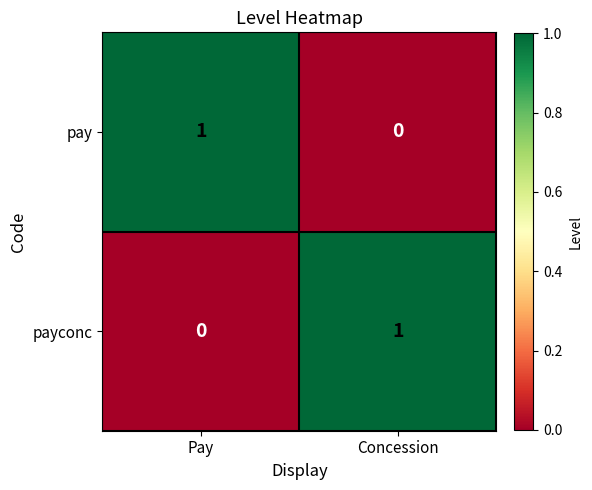

Rank the categories by payconc value from lowest to highest.

Pay, Concession